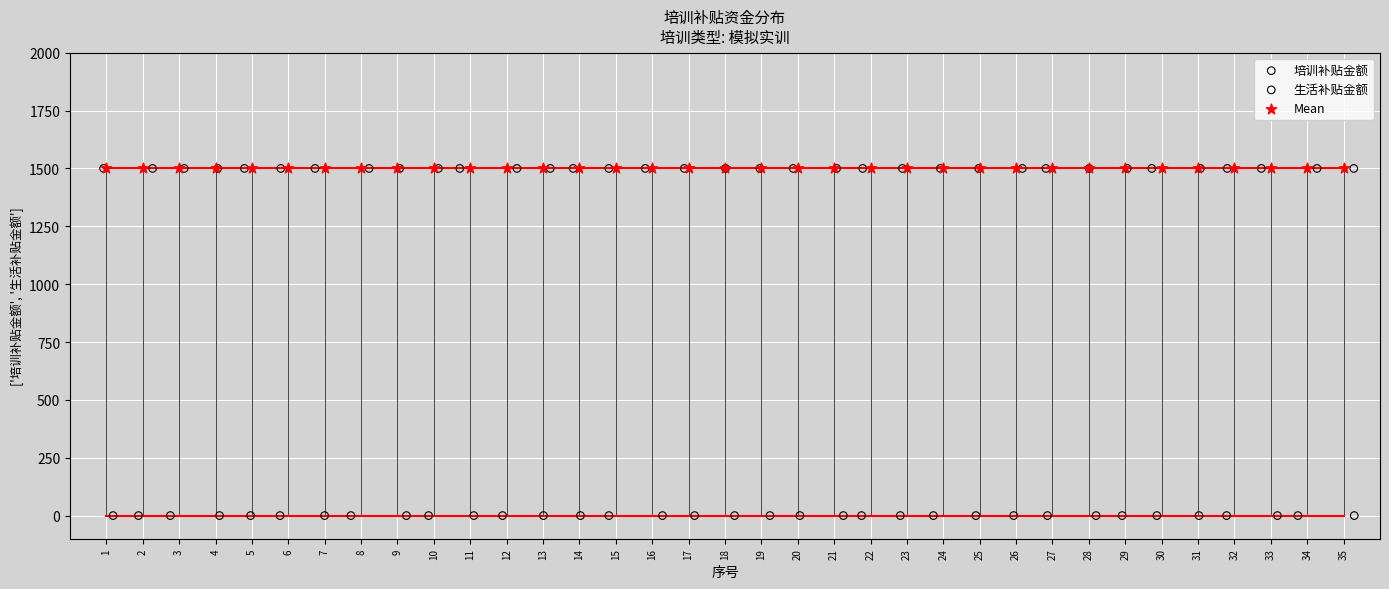

Which series reaches the minimum Y coordinate?

生活补贴金额